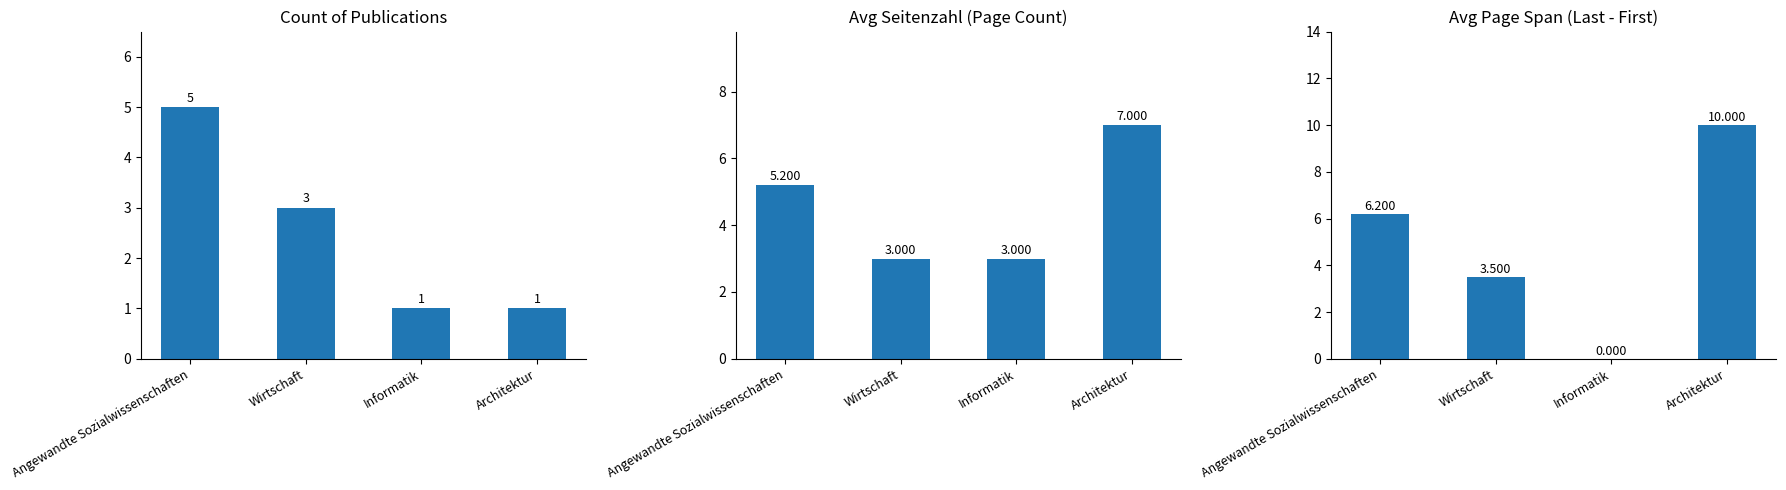

List the series in order of their peak value, lowest first.

Count of Publications, Avg Seitenzahl, Avg Page Span